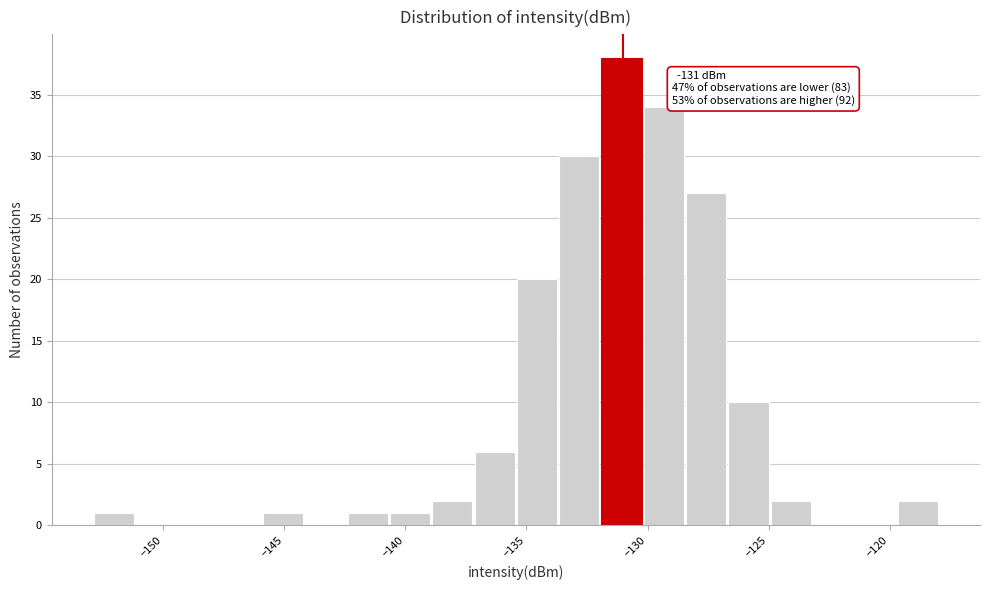

Read against the x-axis, roughly where is the centre of the tallest bar?

-131.0